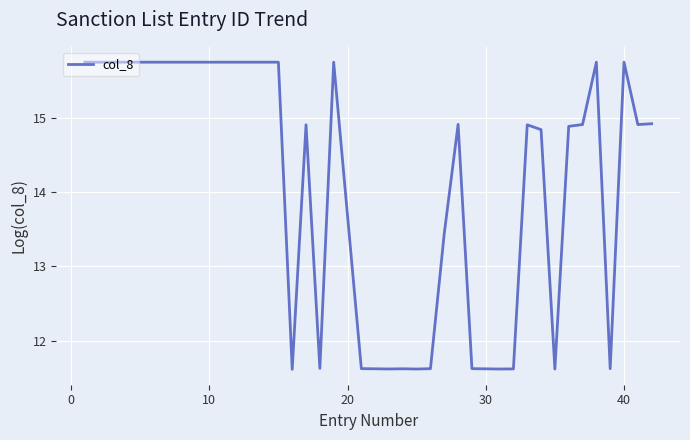

What is the smallest value displayed?

11.6